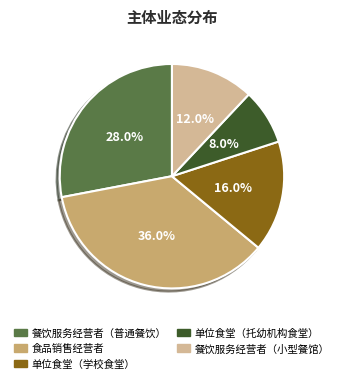

Does 餐饮服务经营者（小型餐馆） represent more than half of the total?

No